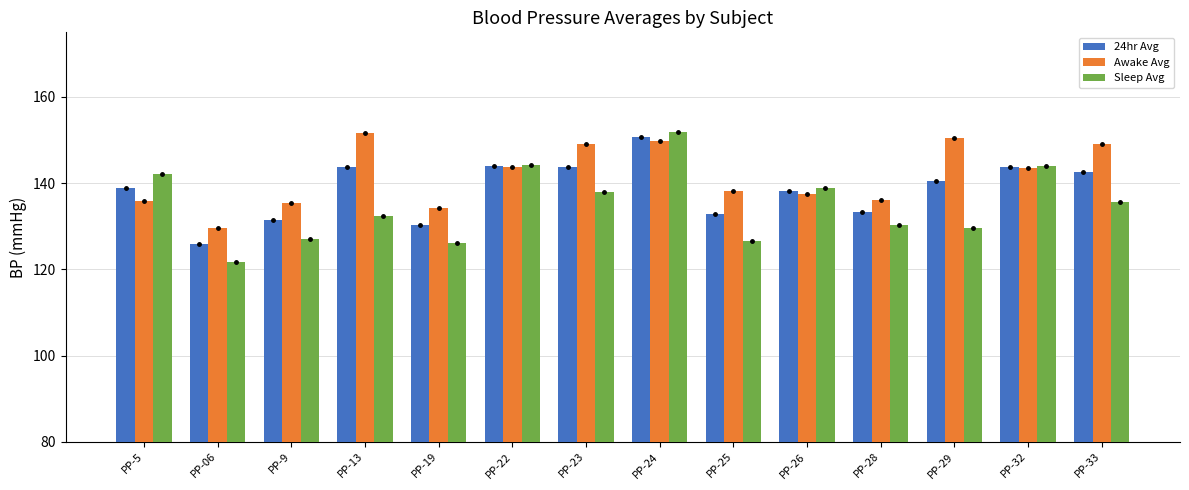

Is it true that 24hr Avg equals 143.7 at PP-13?

True